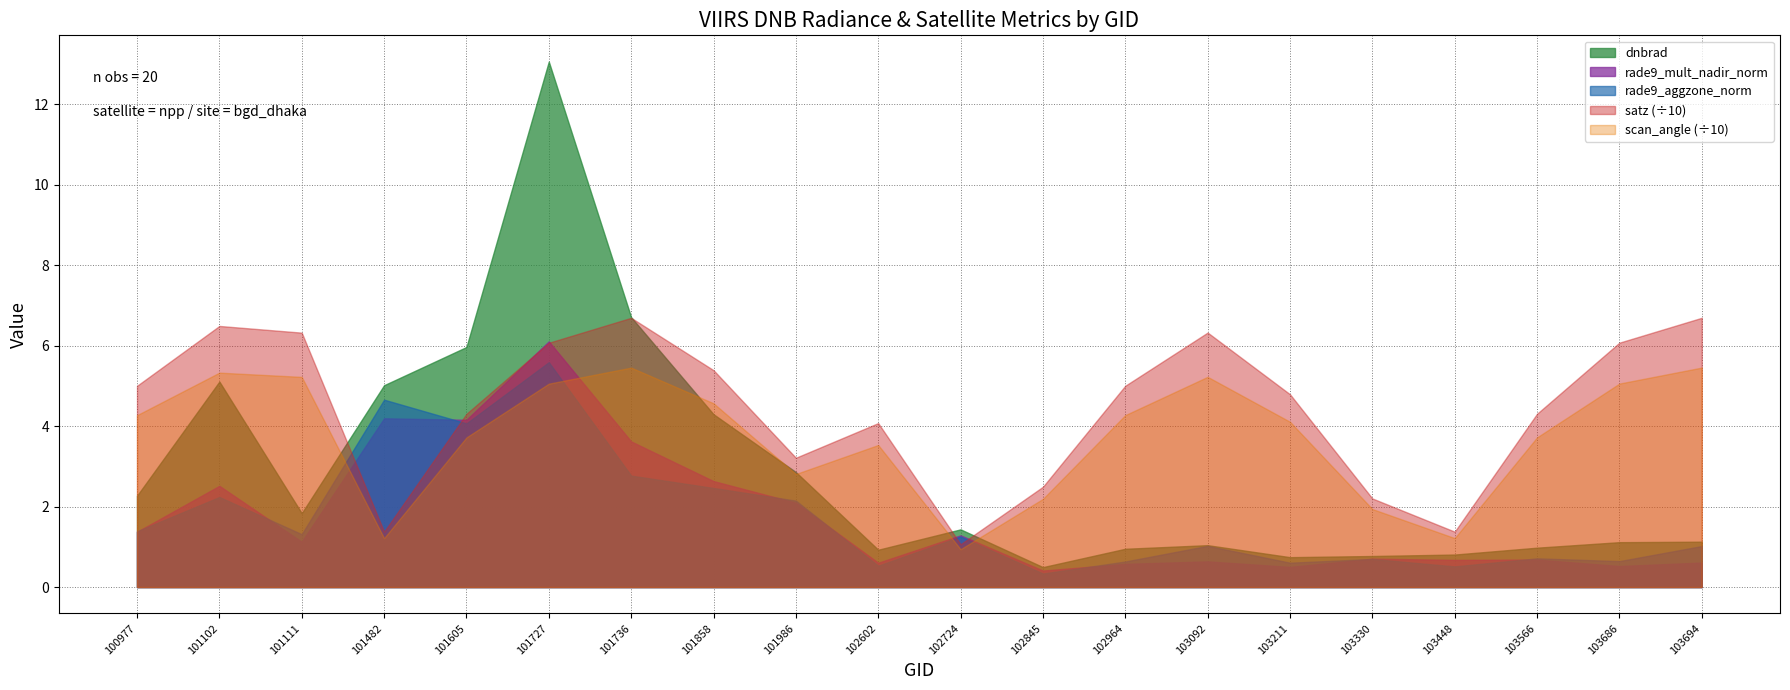

What is the minimum value shown in the chart?

0.3